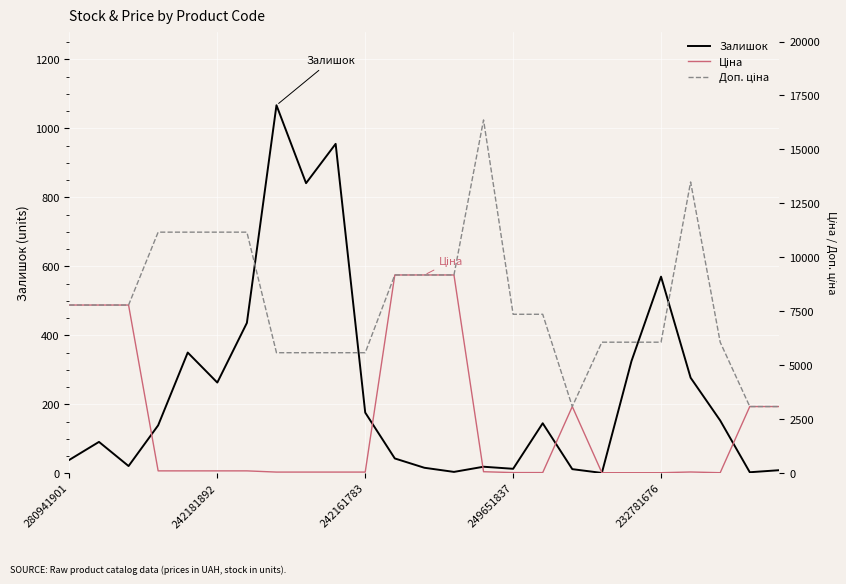

What is the maximum value for Залишок?

1067